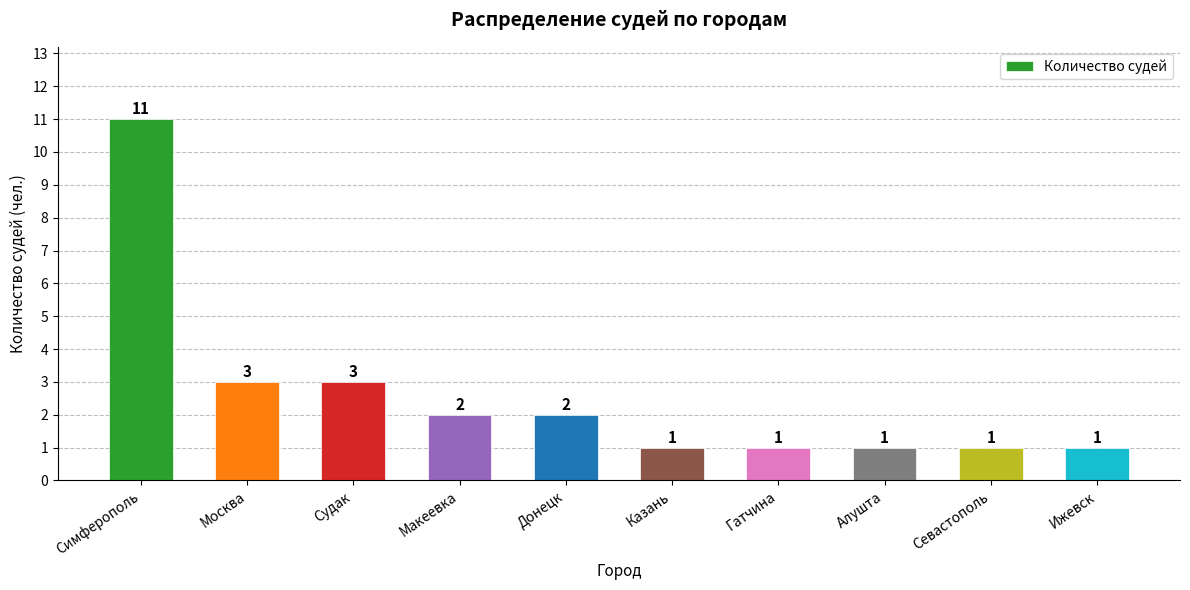

Which label corresponds to the largest value in the chart?

Симферополь